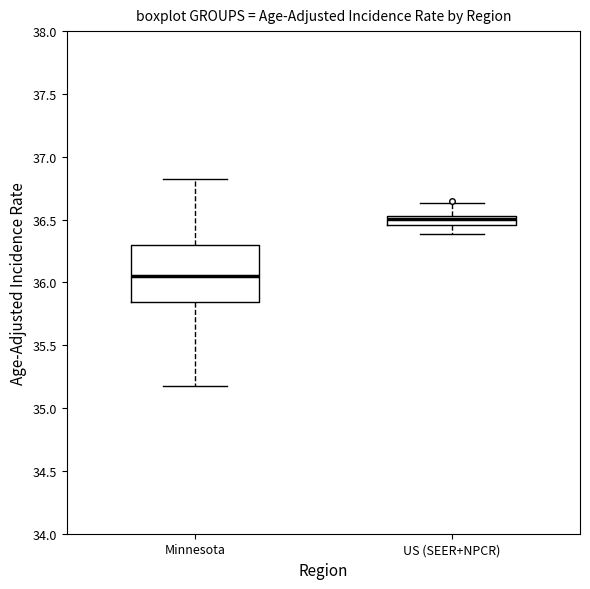

Comparing the boxes themselves (not the whiskers), which one is the tallest?

Minnesota